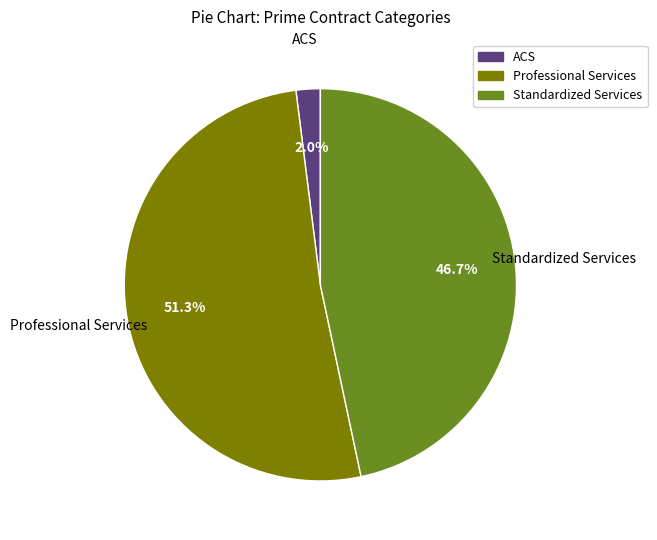

Does any single category account for the majority?

Yes